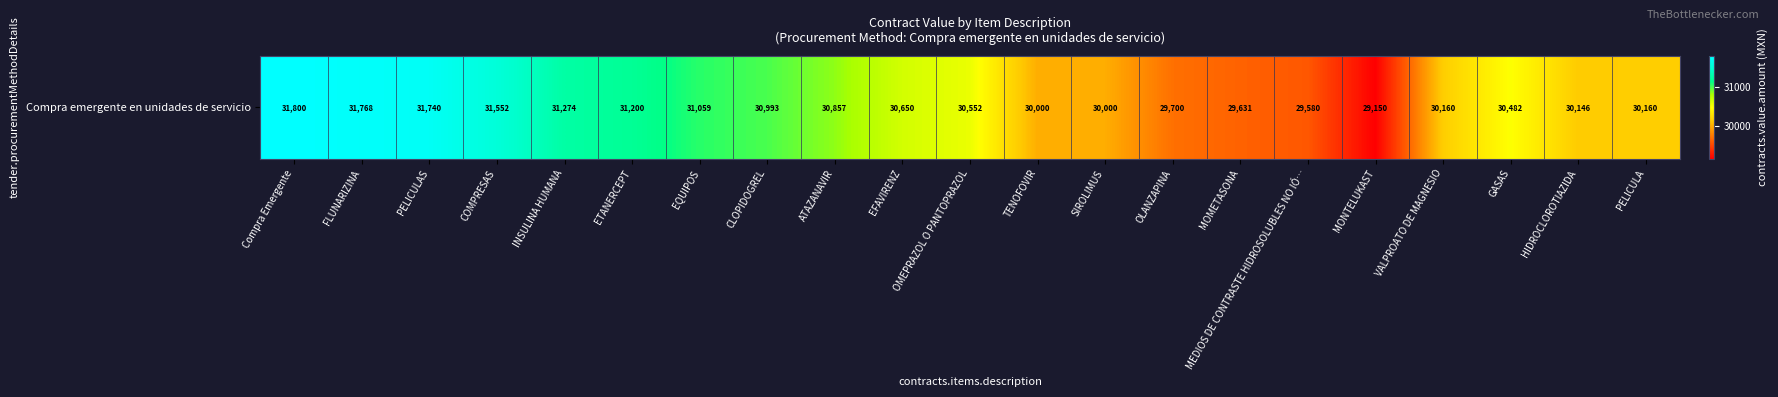

What is the sum of all values?

642453.1